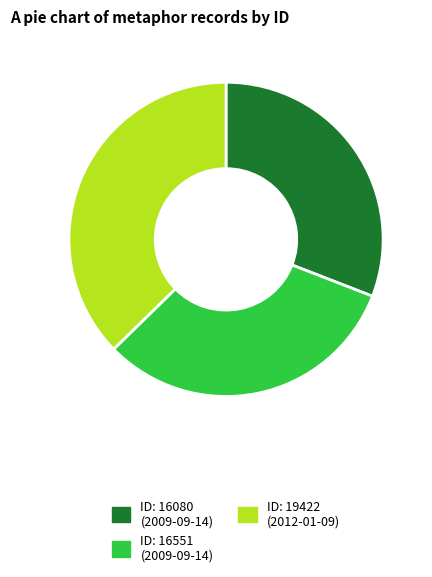

What is the ratio of the value at ID: 16080 (2009-09-14) to the value at ID: 16551 (2009-09-14)?

1.0